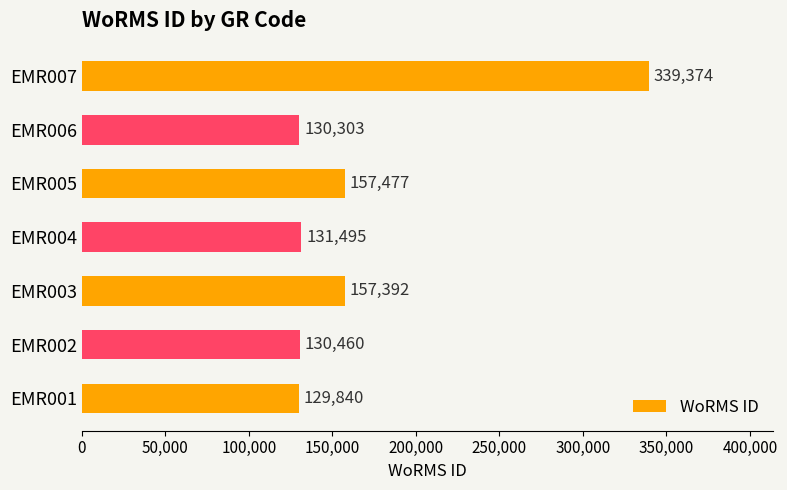

Rank the categories by value from lowest to highest.

EMR001, EMR006, EMR002, EMR004, EMR003, EMR005, EMR007